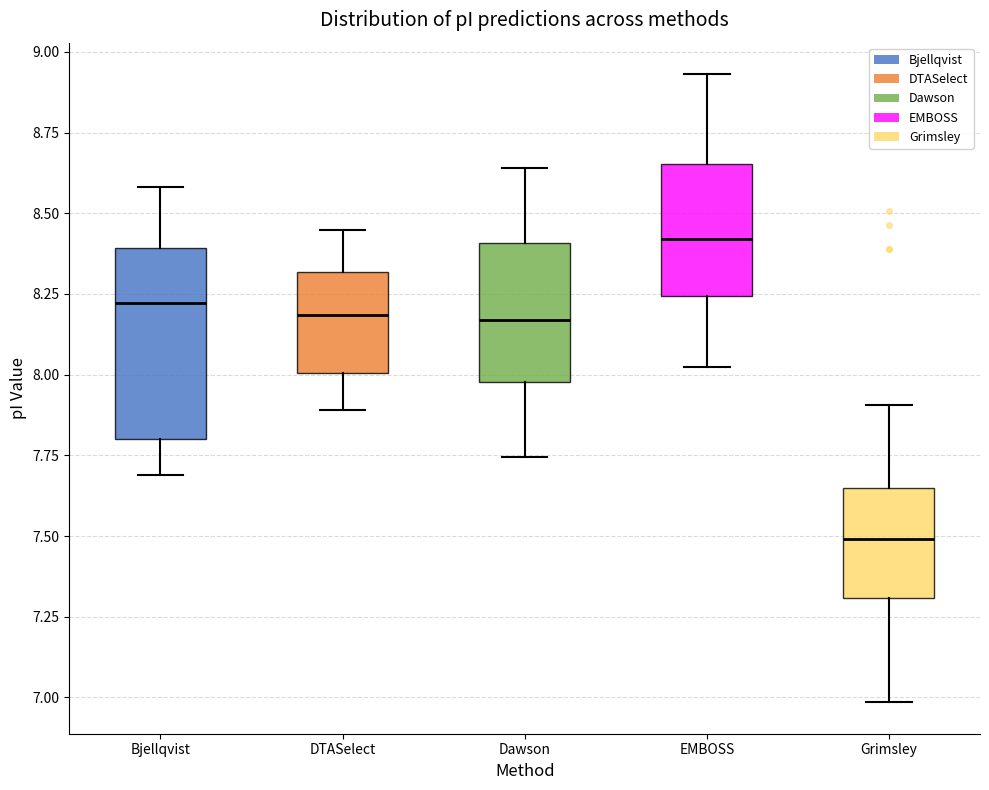

Reading left to right, transcribe this box plot: for each box, give where its median line is, the range the box spans, and where its two whiskers end, as read against the y-axis. The values are not printed on the chart, so give them approximately, as read against the axis.

Bjellqvist: median 8.20, box 7.80 to 8.40, whiskers 7.70 to 8.60
DTASelect: median 8.20, box 8.00 to 8.30, whiskers 7.90 to 8.45
Dawson: median 8.15, box 8.00 to 8.40, whiskers 7.75 to 8.65
EMBOSS: median 8.40, box 8.25 to 8.65, whiskers 8.00 to 8.95
Grimsley: median 7.50, box 7.30 to 7.65, whiskers 7.00 to 7.90